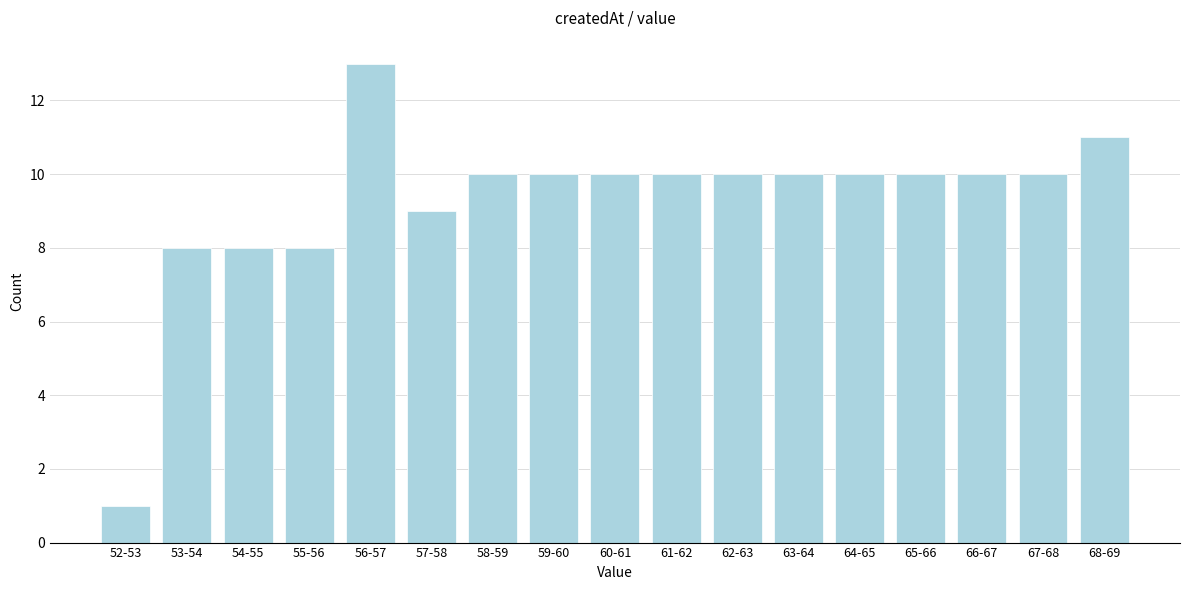

Reading right to left, transcribe all the data shown in this chart.

11	10	10	10	10	10	10	10	10	10	10	9	13	8	8	8	1